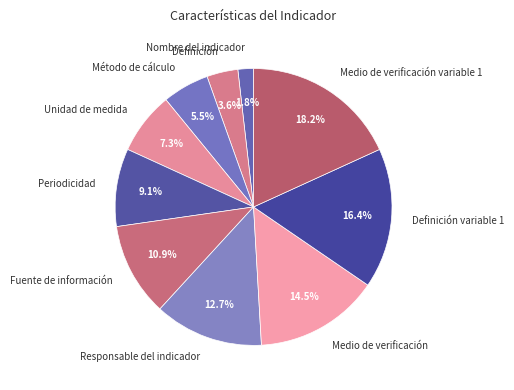

To the nearest percent, what is the difference between the largest and smallest slice percentages?

16%